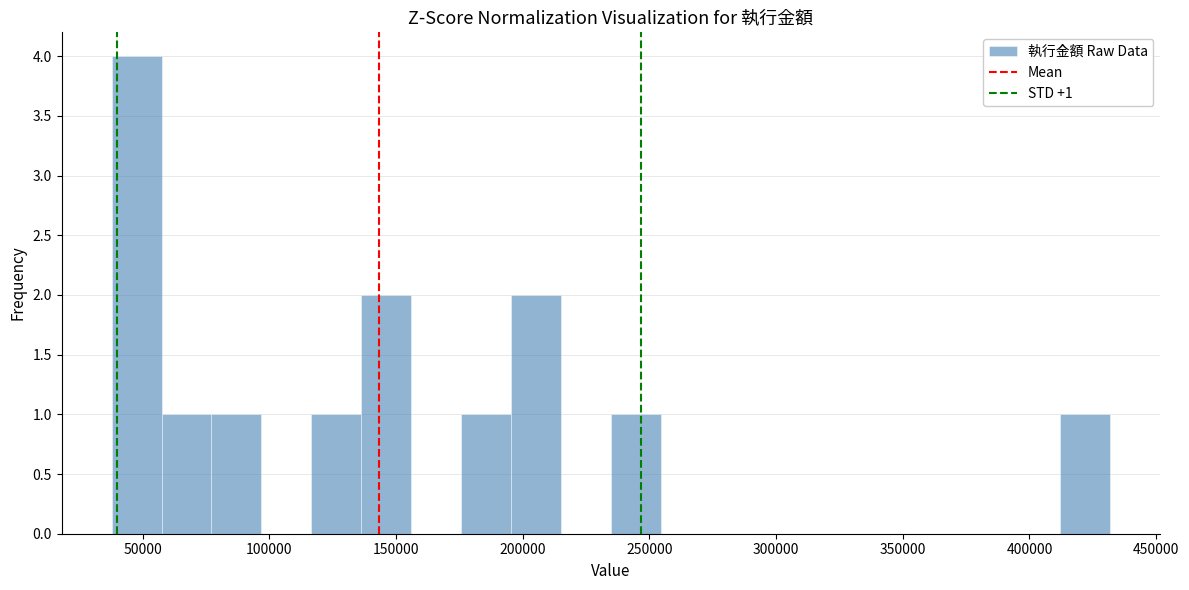

Read against the x-axis, roughly where is the centre of the tallest bar?

50000